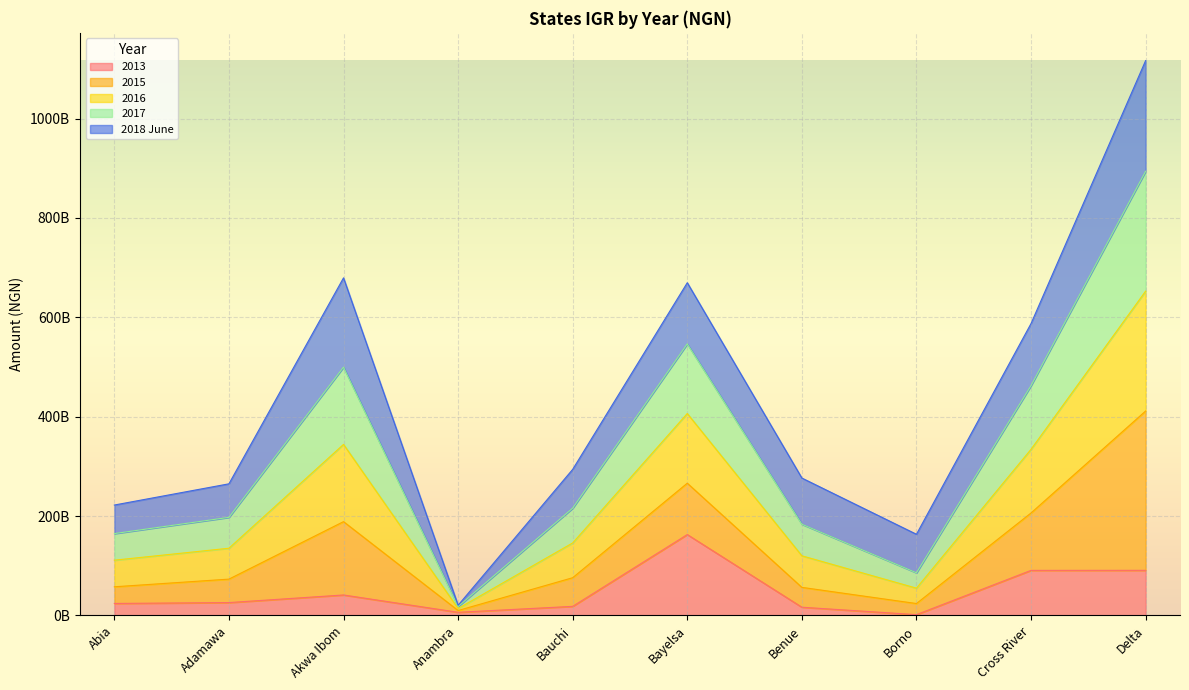

The value of 2017 at Adamawa is 65595342570.1. True or false?

False